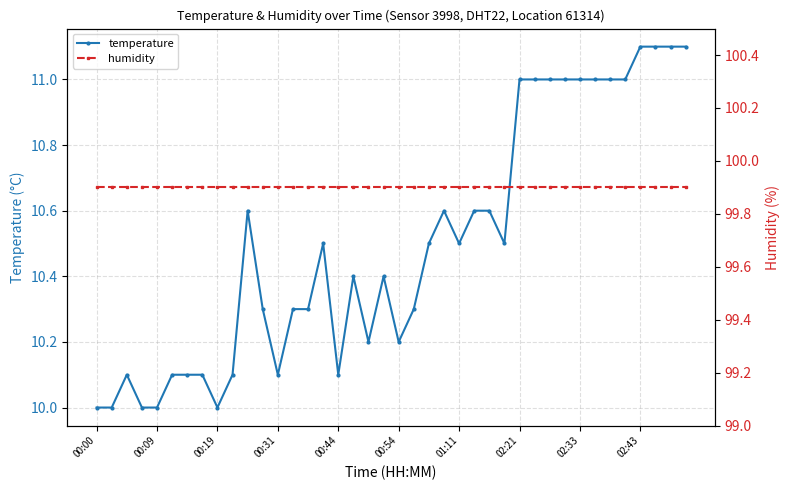

At how many categories does at least one series exceed 59?

40